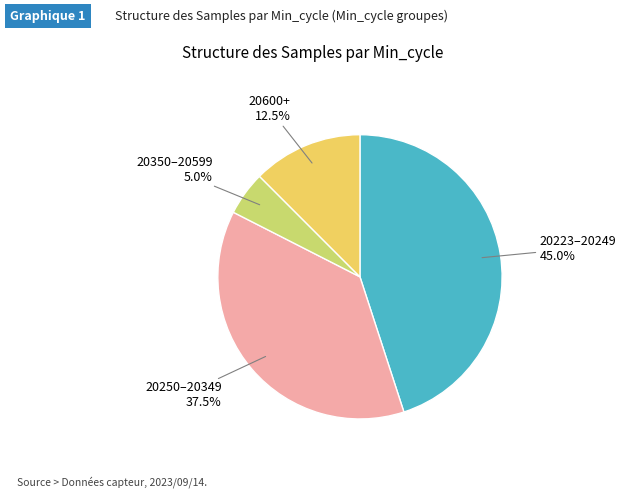

Does any single category account for the majority?

No